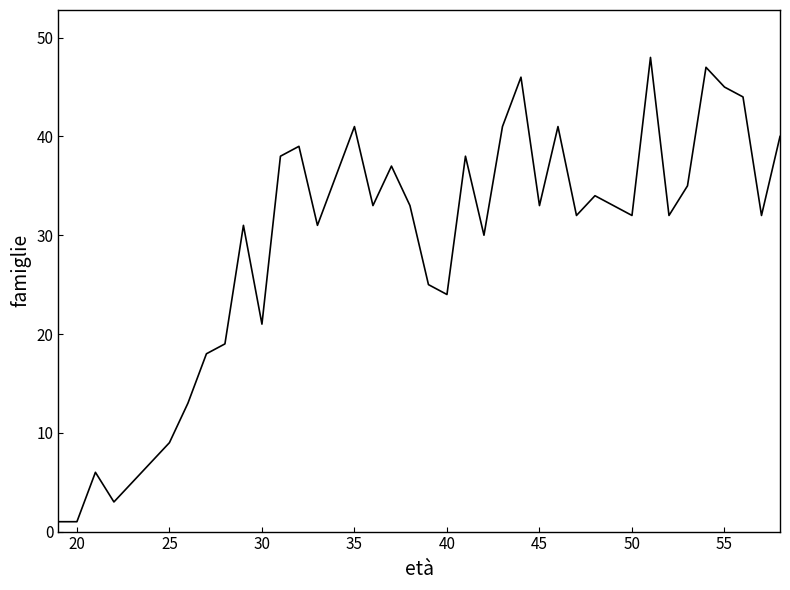

How many distinct data groups are displayed?

1